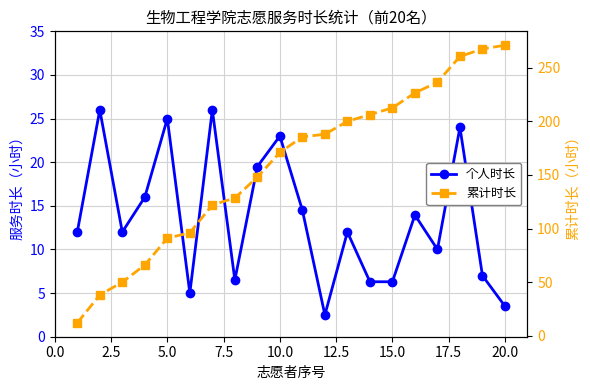

What is the highest value of the 个人时长 series?

26.0